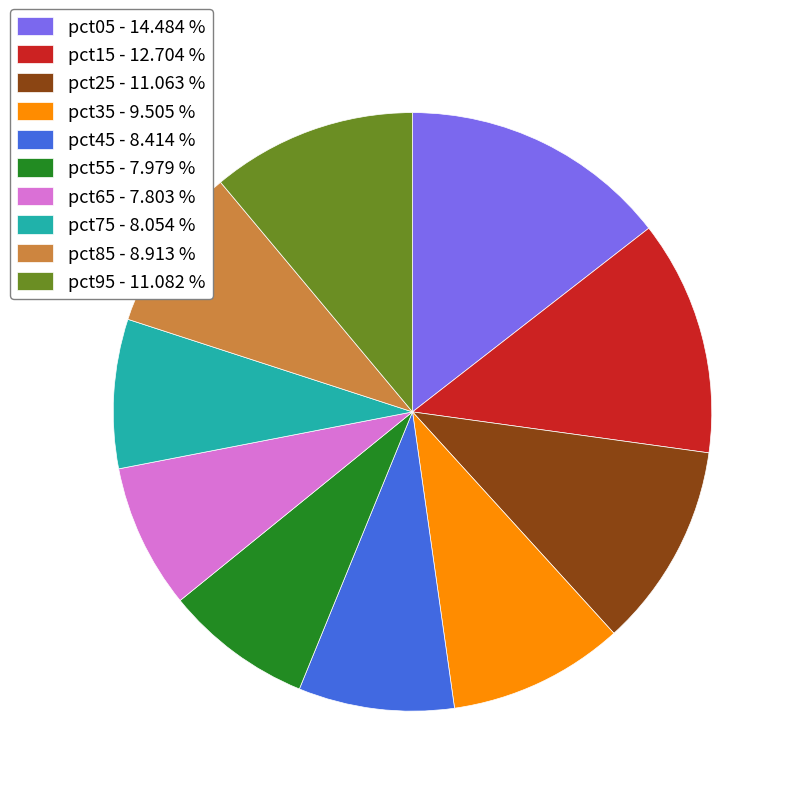

How many segments does this pie chart have?

10